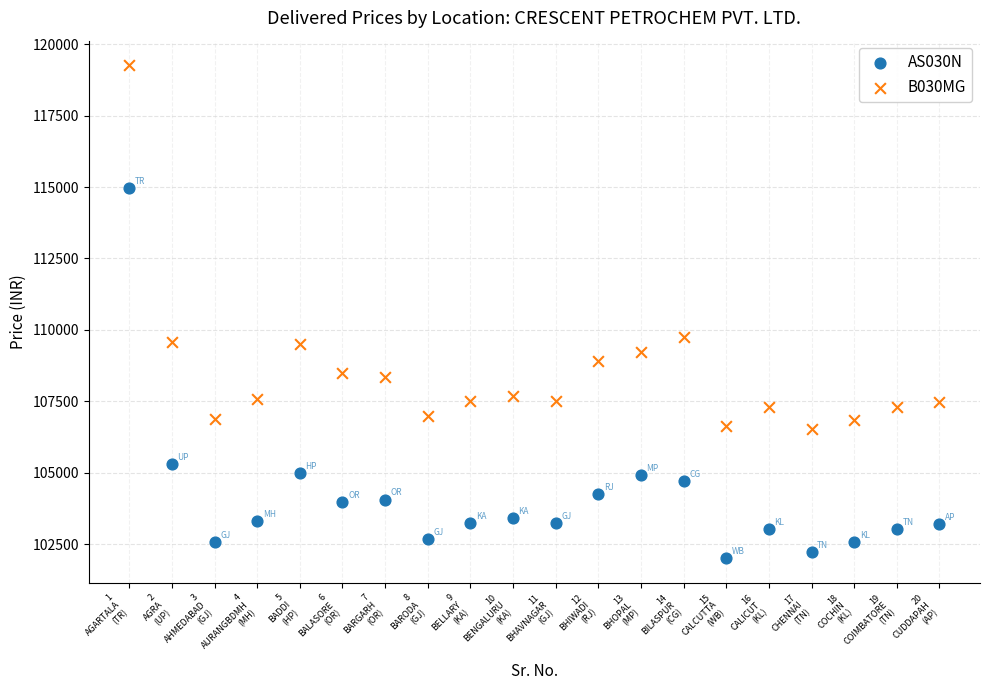

Which series has the widest spread of Y values?

AS030N